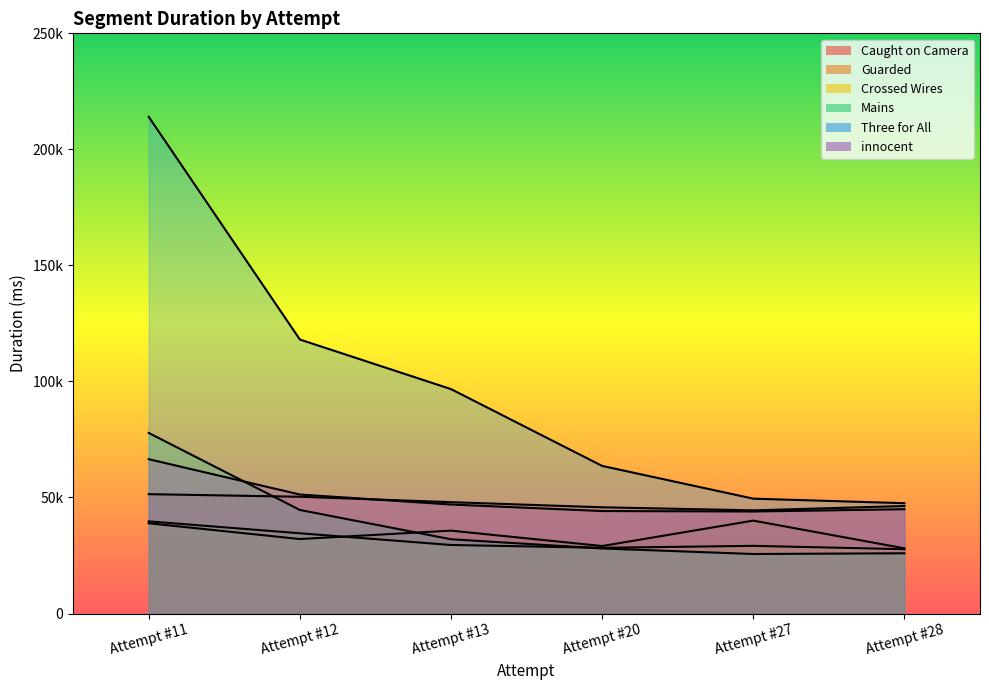

Is it true that Crossed Wires equals 50924 at Attempt #27?

False